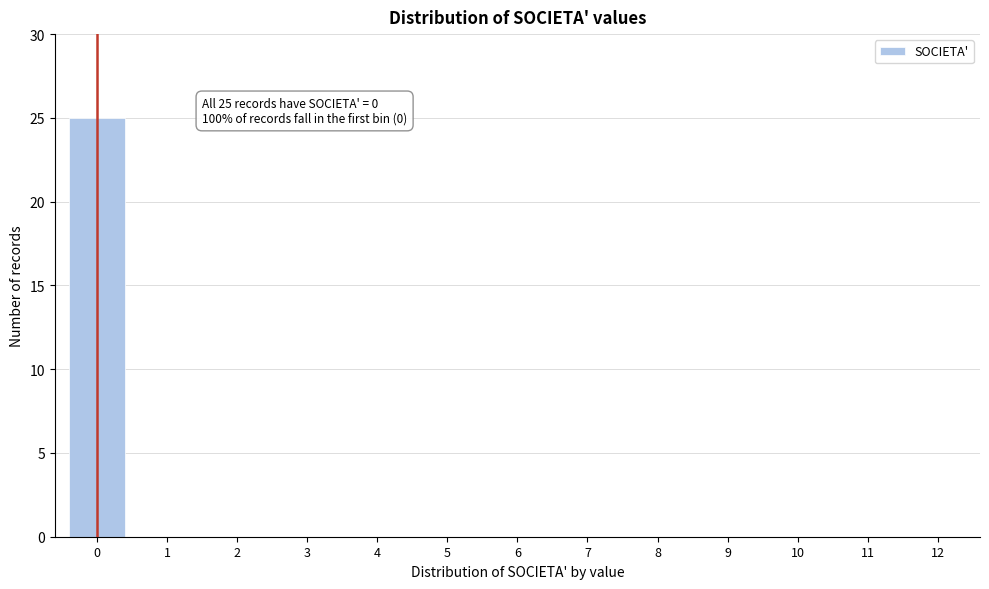

Reading left to right, transcribe all the data shown in this chart.

0=25	1=0	2=0	3=0	4=0	5=0	6=0	7=0	8=0	9=0	10=0	11=0	12=0